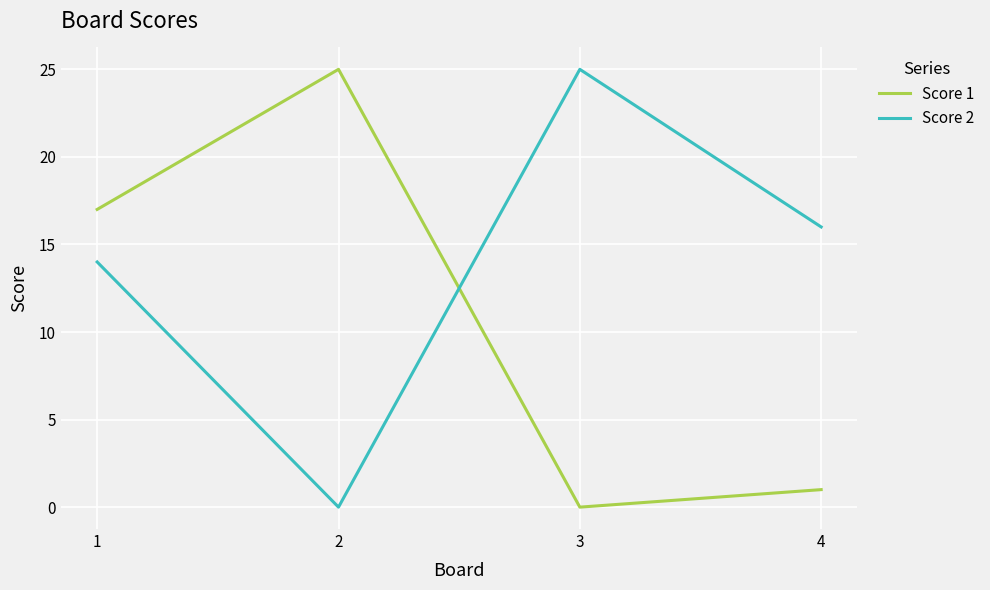

How many categories are shown in the chart?

4